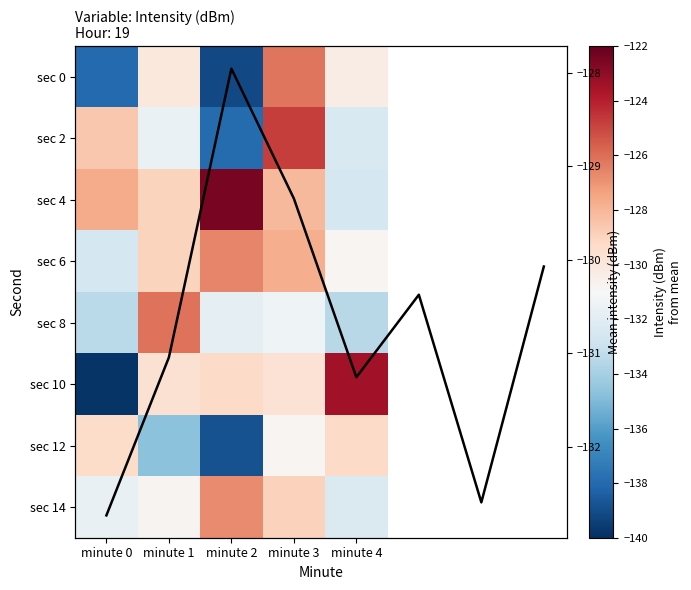

What value does the 14 series have at minute 1?

-130.8